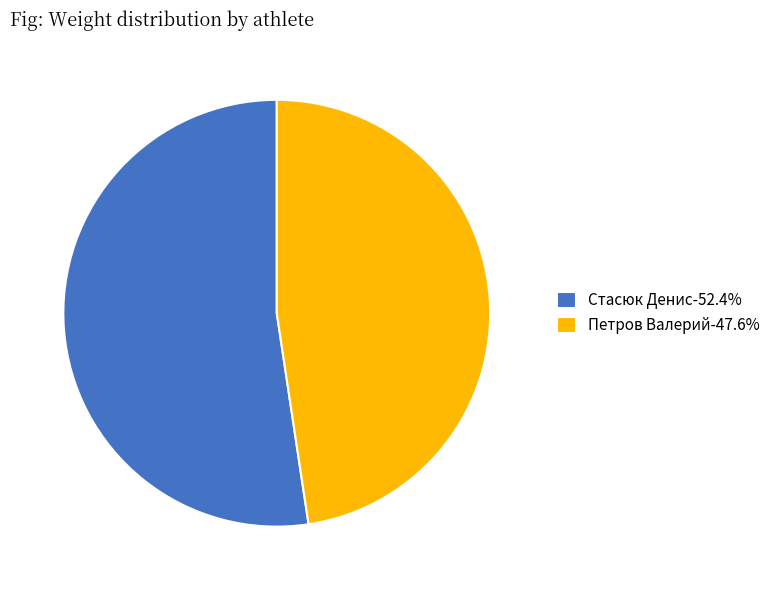

Rank the categories by value from highest to lowest.

Стасюк Денис, Петров Валерий